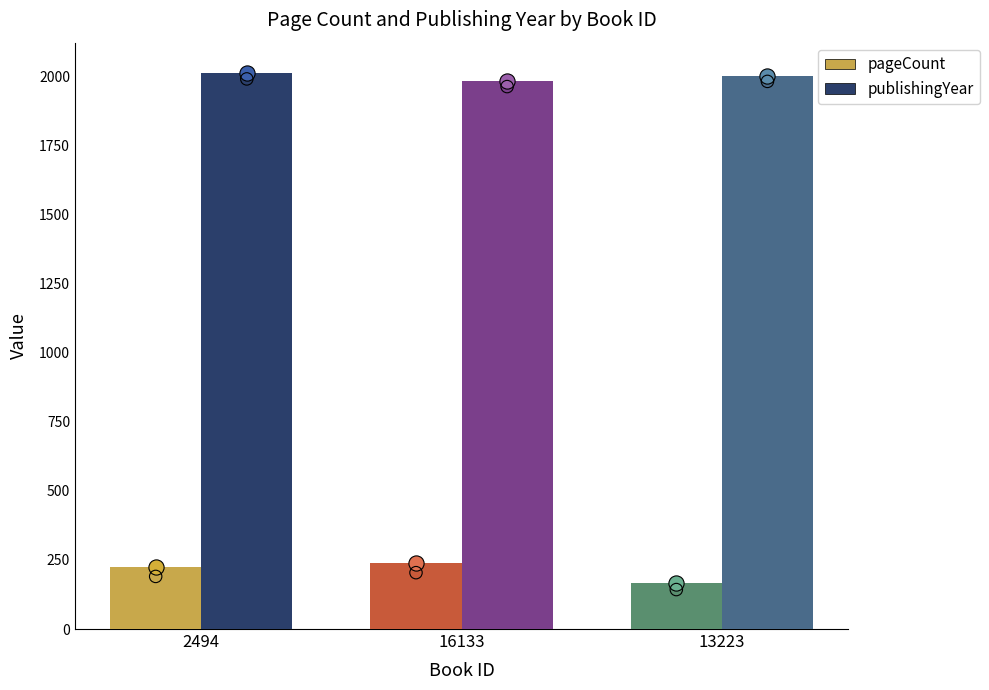

Is the value of publishingYear at 16133 greater than the value of pageCount at 13223?

Yes